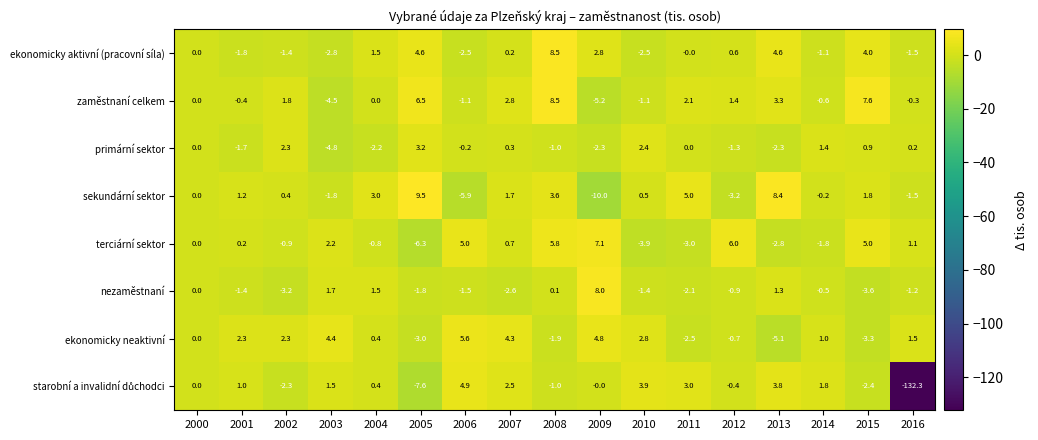

Is it true that sekundární sektor equals 0.5 at 2010?

True